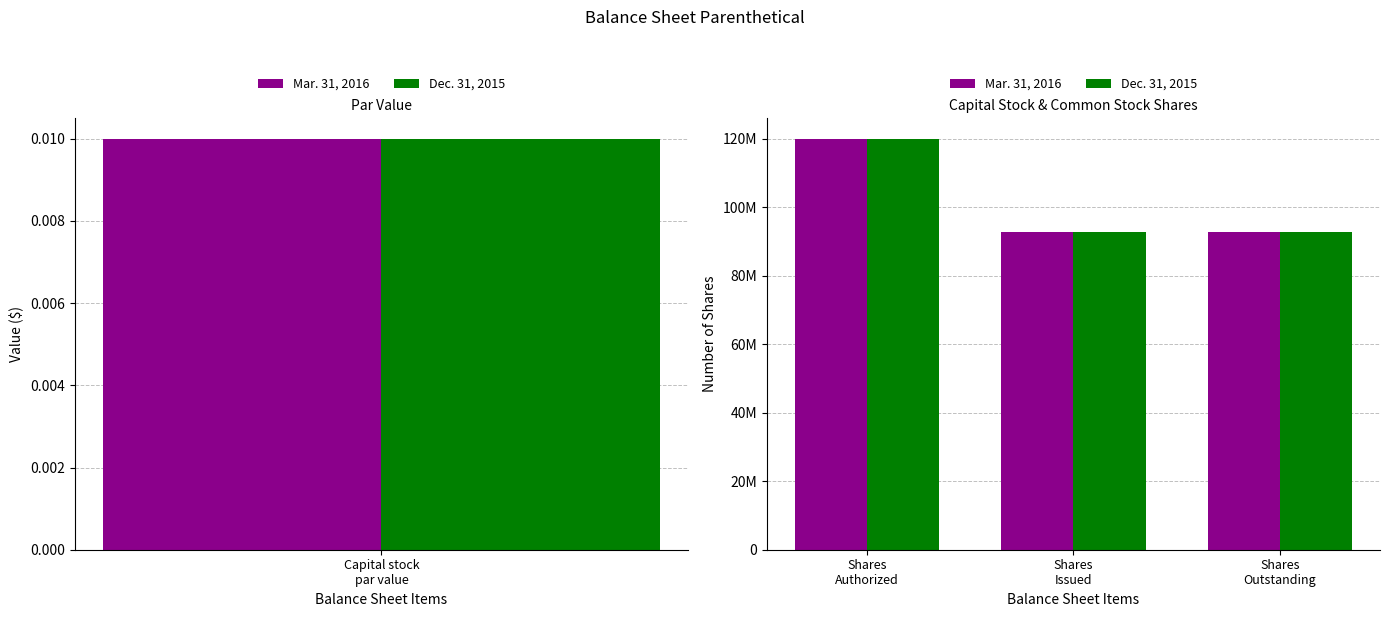

What is the highest value of the Dec. 31, 2015 series?

120000000